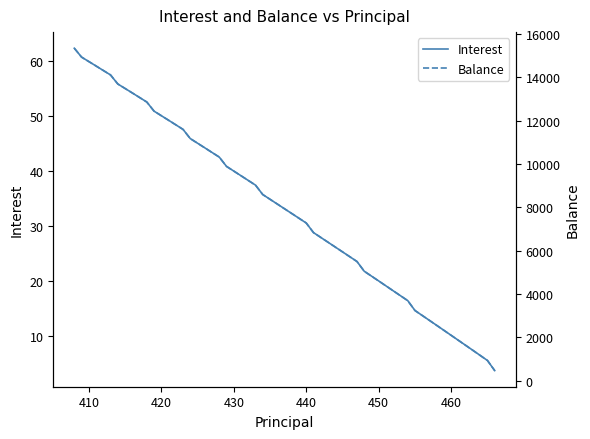

True or false: Balance and Interest cross at least once.

False